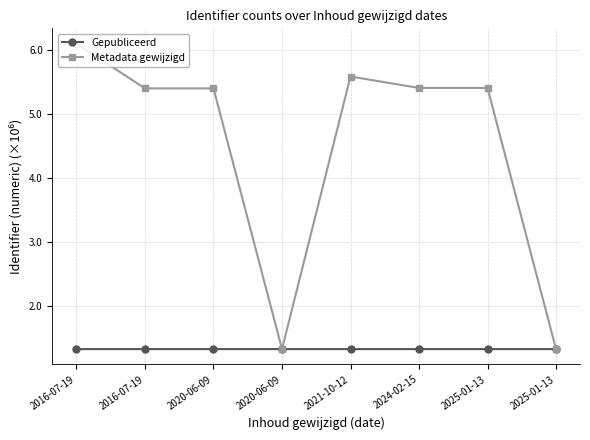

Reading left to right, extract all data points from this chart.

Gepubliceerd: 1.3	1.3	1.3	1.3	1.3	1.3	1.3	1.3
Metadata gewijzigd: 6.1	5.4	5.4	1.3	5.6	5.4	5.4	1.3